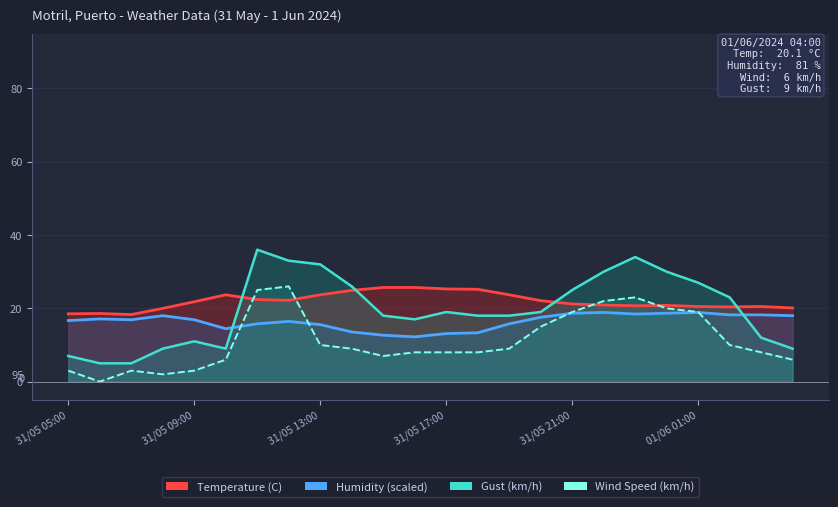

Rank the series by their maximum value, from highest to lowest.

Gust (km/h), Wind Speed (km/h), Temperature (C), Humidity (scaled)